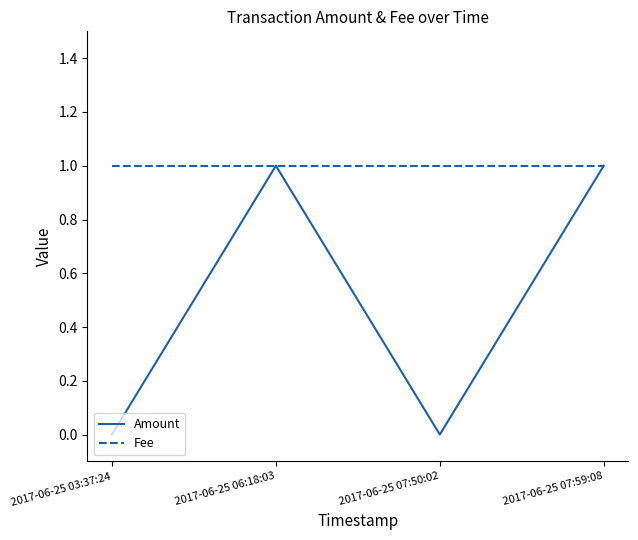

Is it true that Amount equals 2 at 2017-06-25 07:59:08?

False